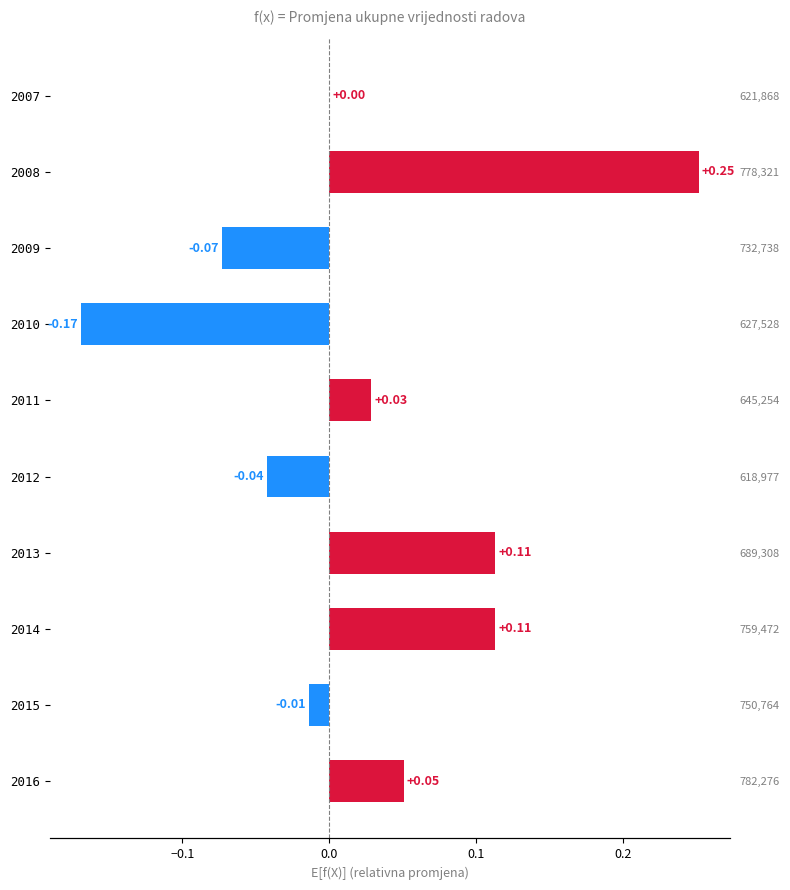

Is it true that the value at 2014 is 0.1?

True